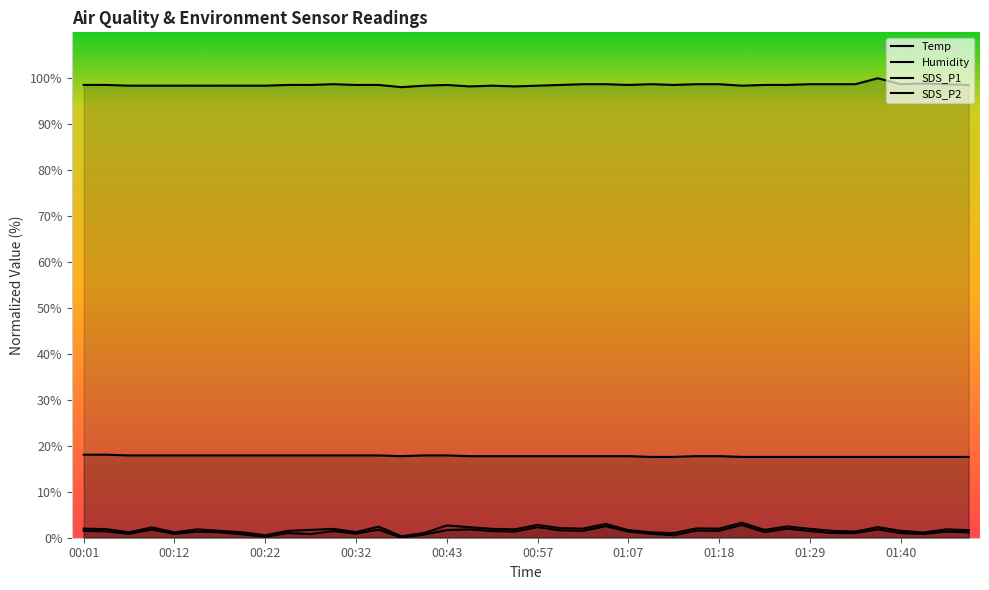

What position from the right is 00:40?

25